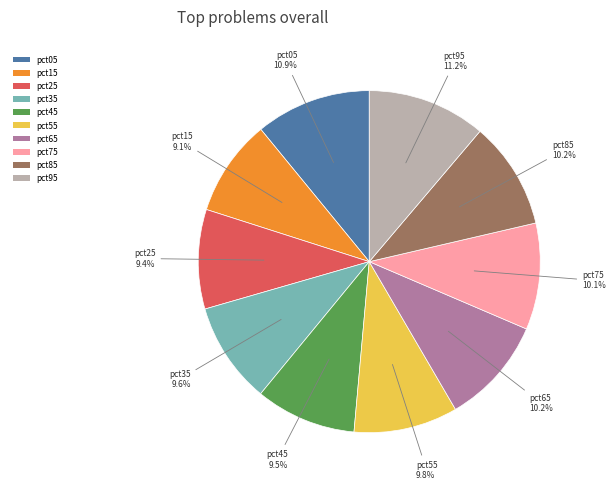

Combined, do pct45 and pct55 account for over 50%?

No